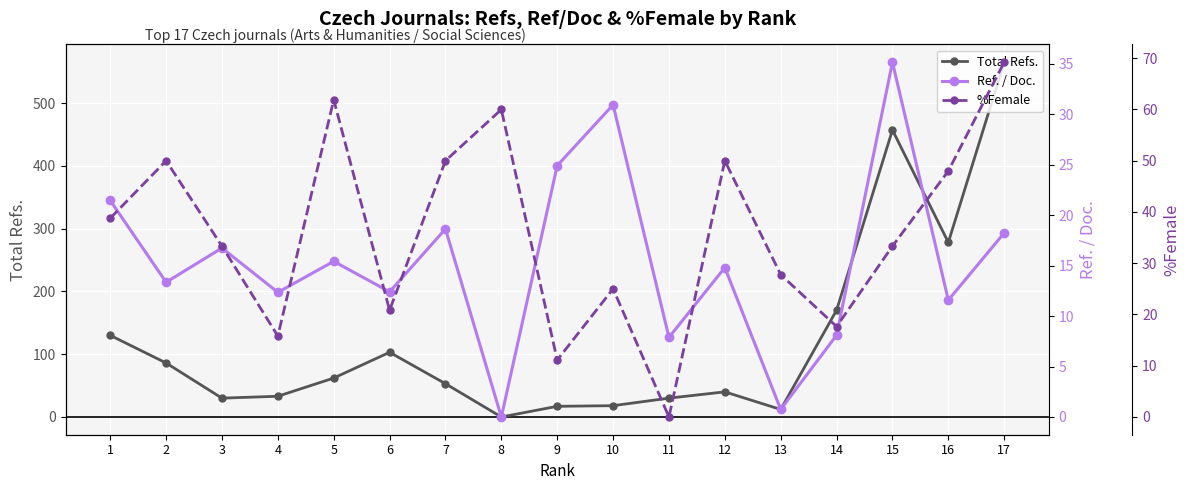

Where does the %Female series first go above 33?

1